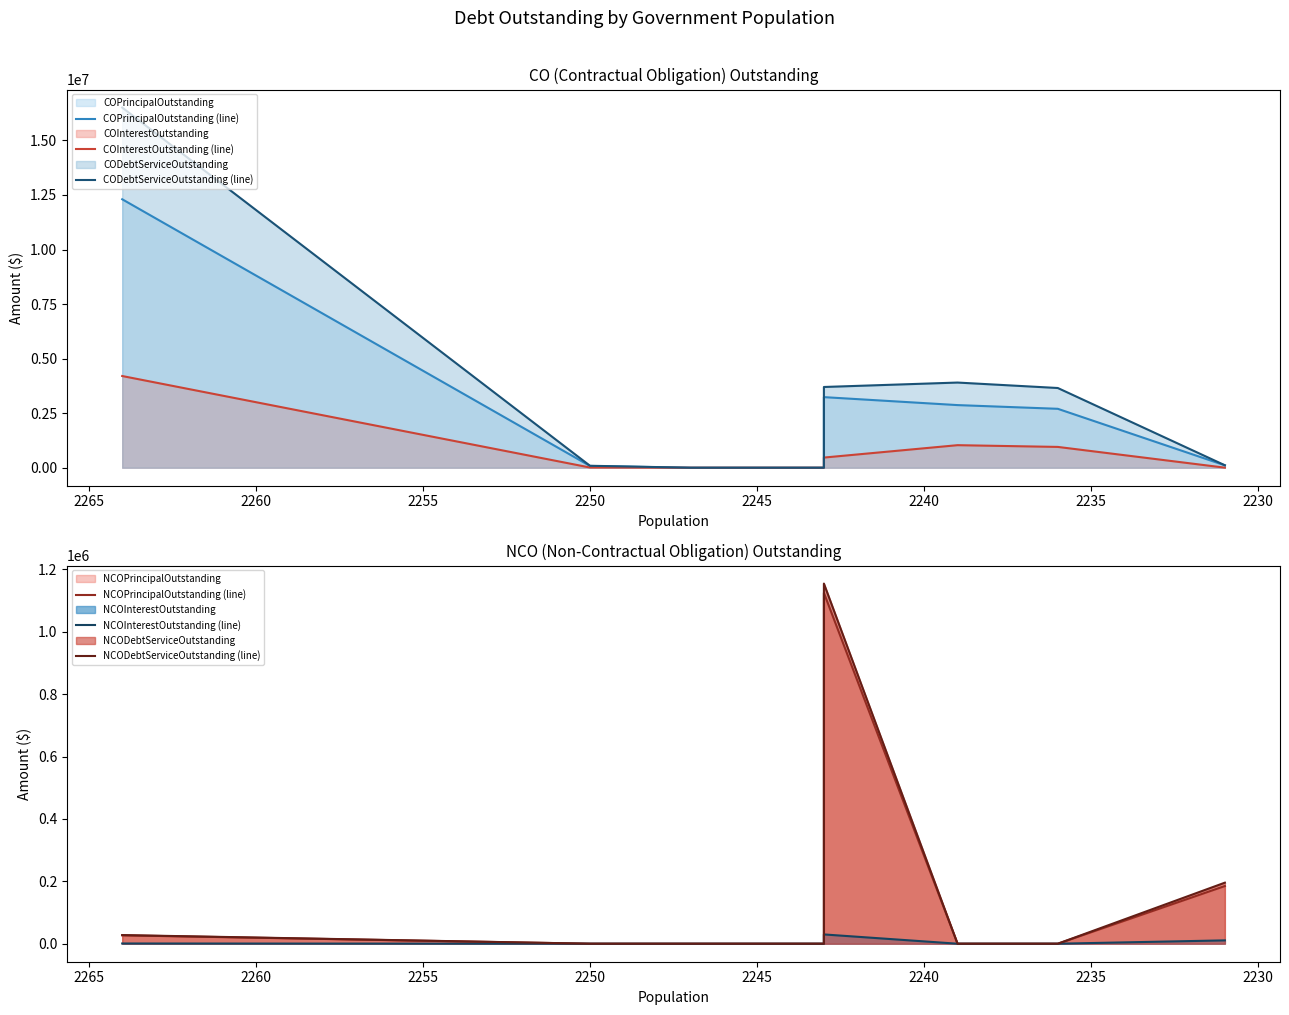

What is the difference between the highest and lowest values at 2265?

16505864.2